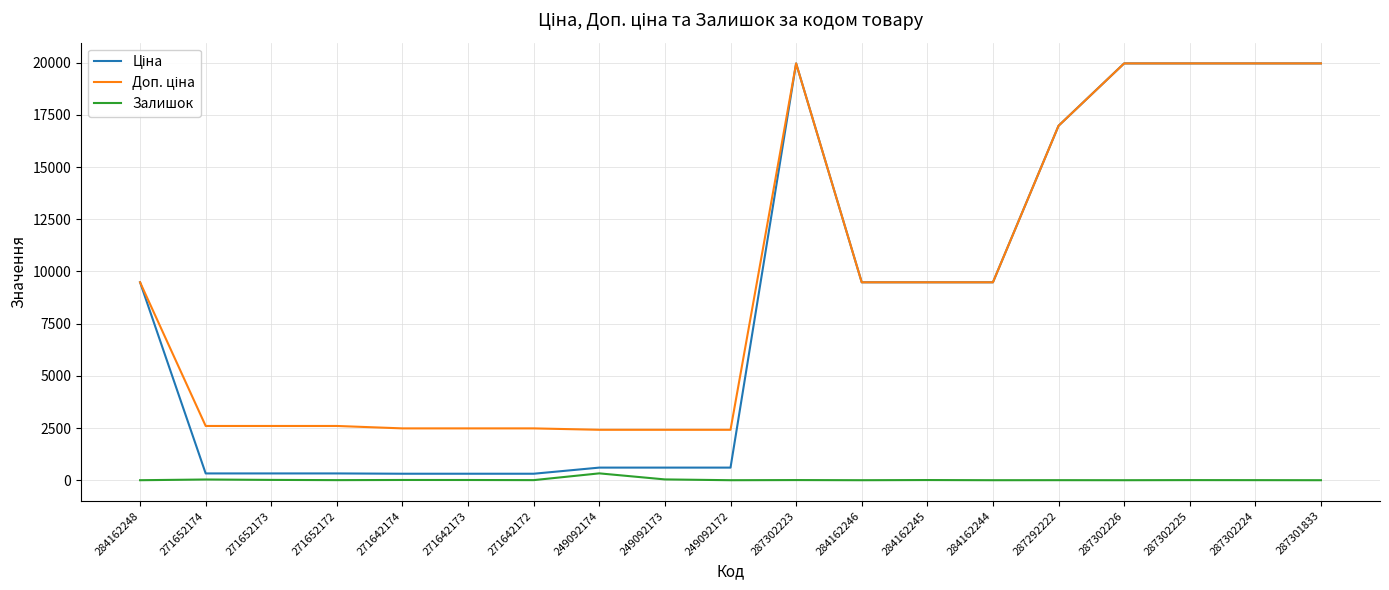

How many lines are shown in the chart?

3